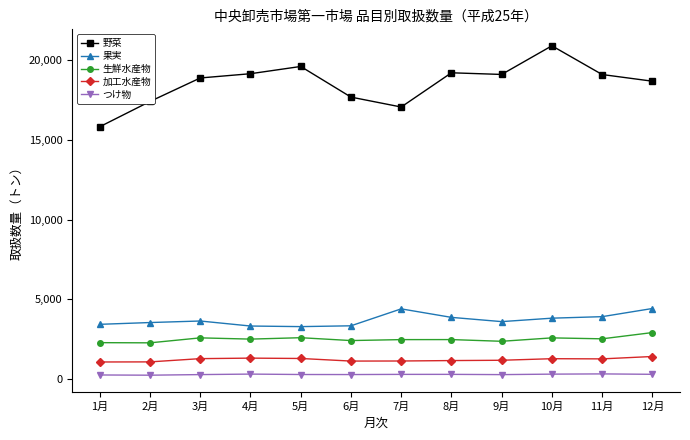

True or false: 野菜 has a value of 19620 at 5月.

True